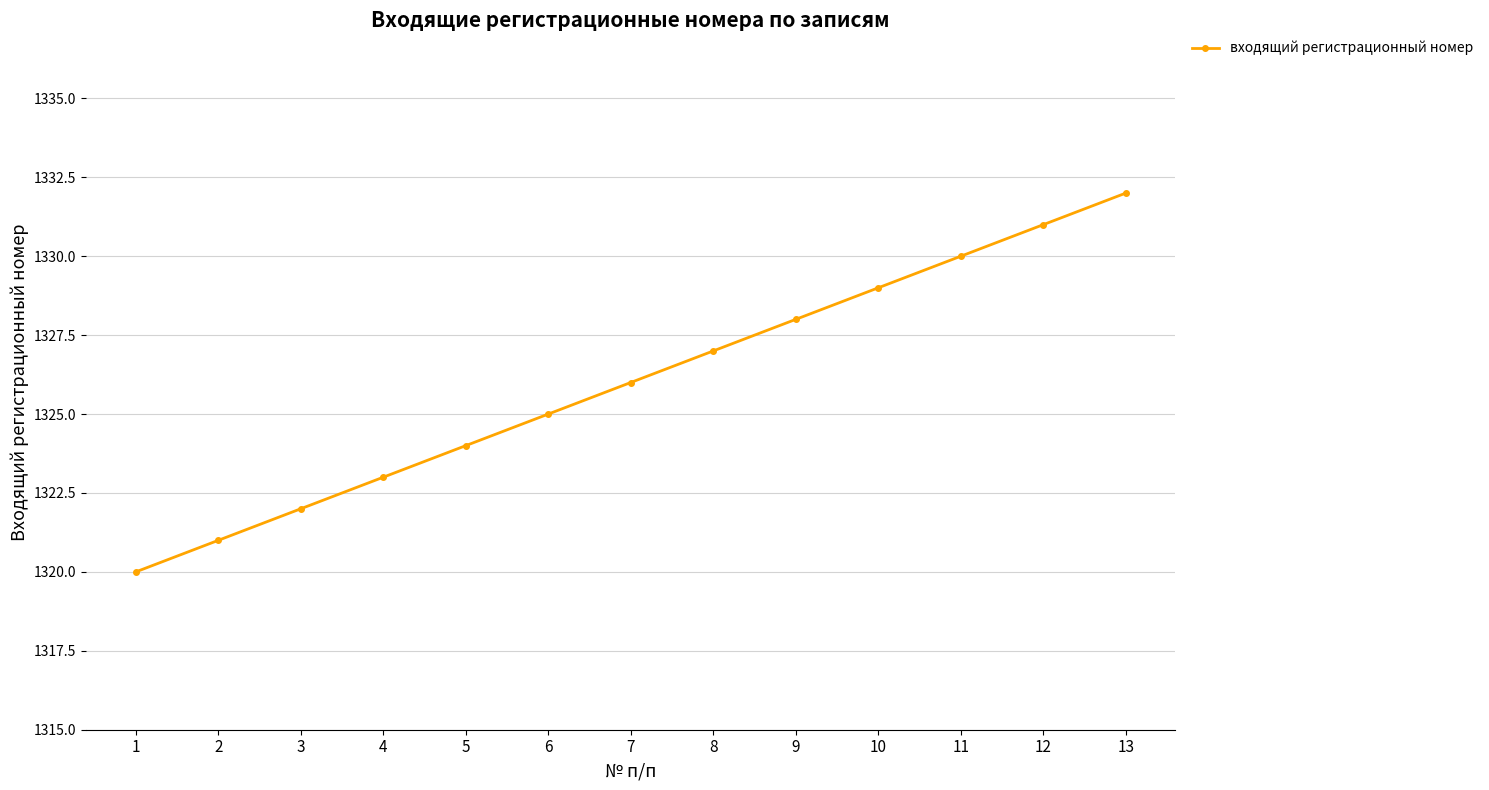

What is the change in value from 2 to 7?

+5